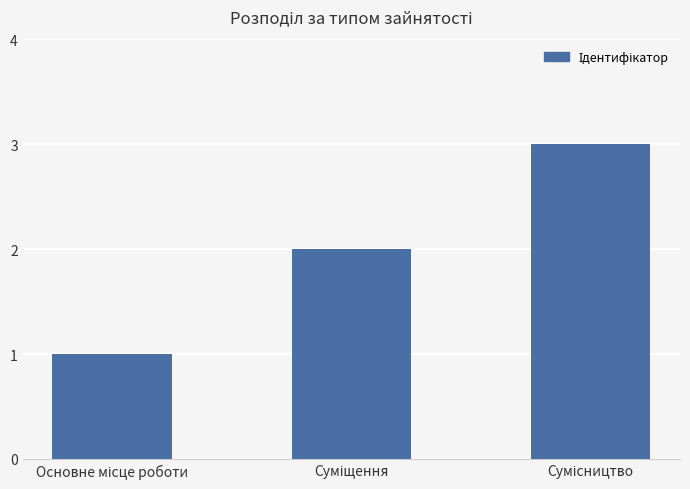

Reading left to right, list all the values displayed in this chart.

1	2	3